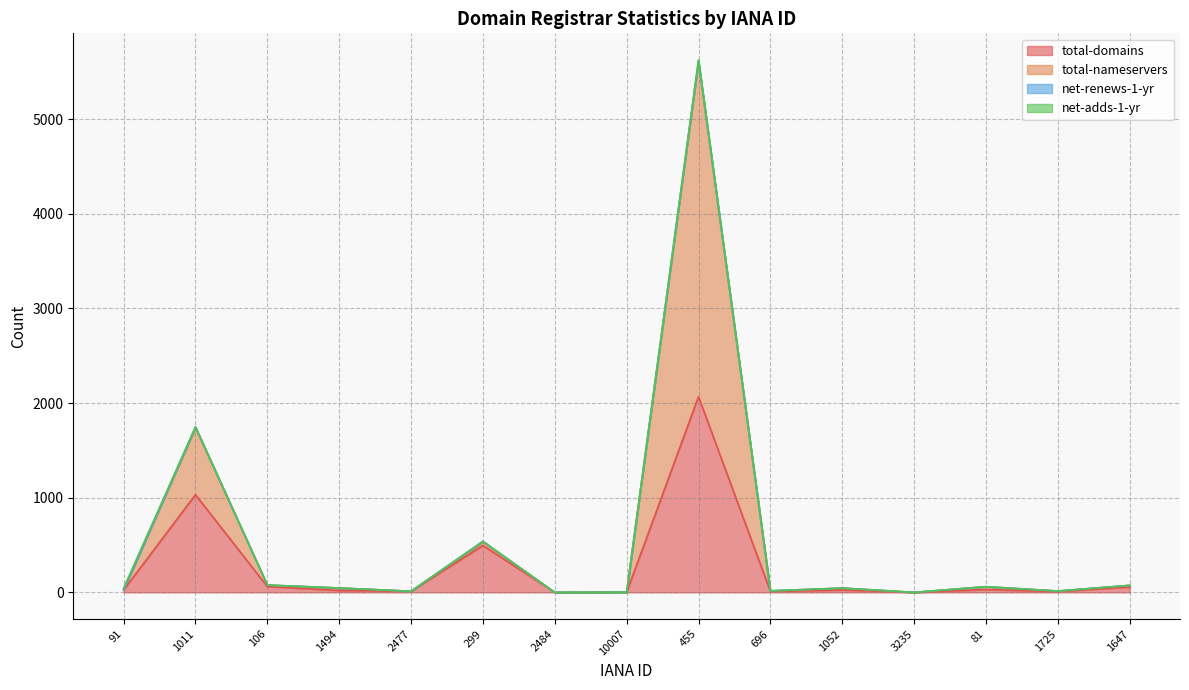

Where is total-domains nearest to the value 1034?

1011